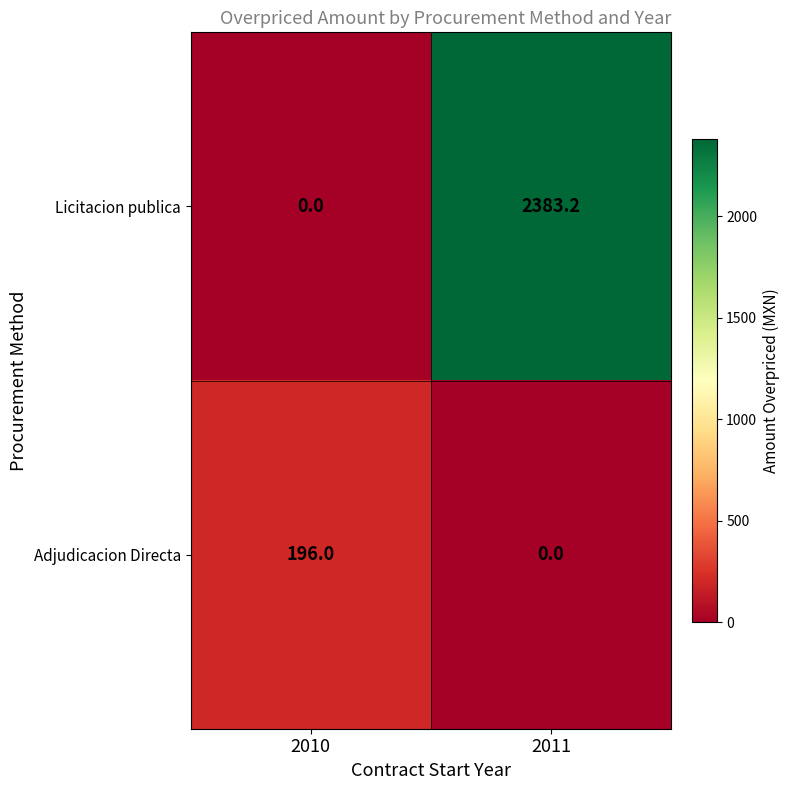

Reading left to right, what are all the values shown in this chart?

Licitacion publica: 2010=0.0	2011=2383.2
Adjudicacion Directa: 2010=196.0	2011=0.0